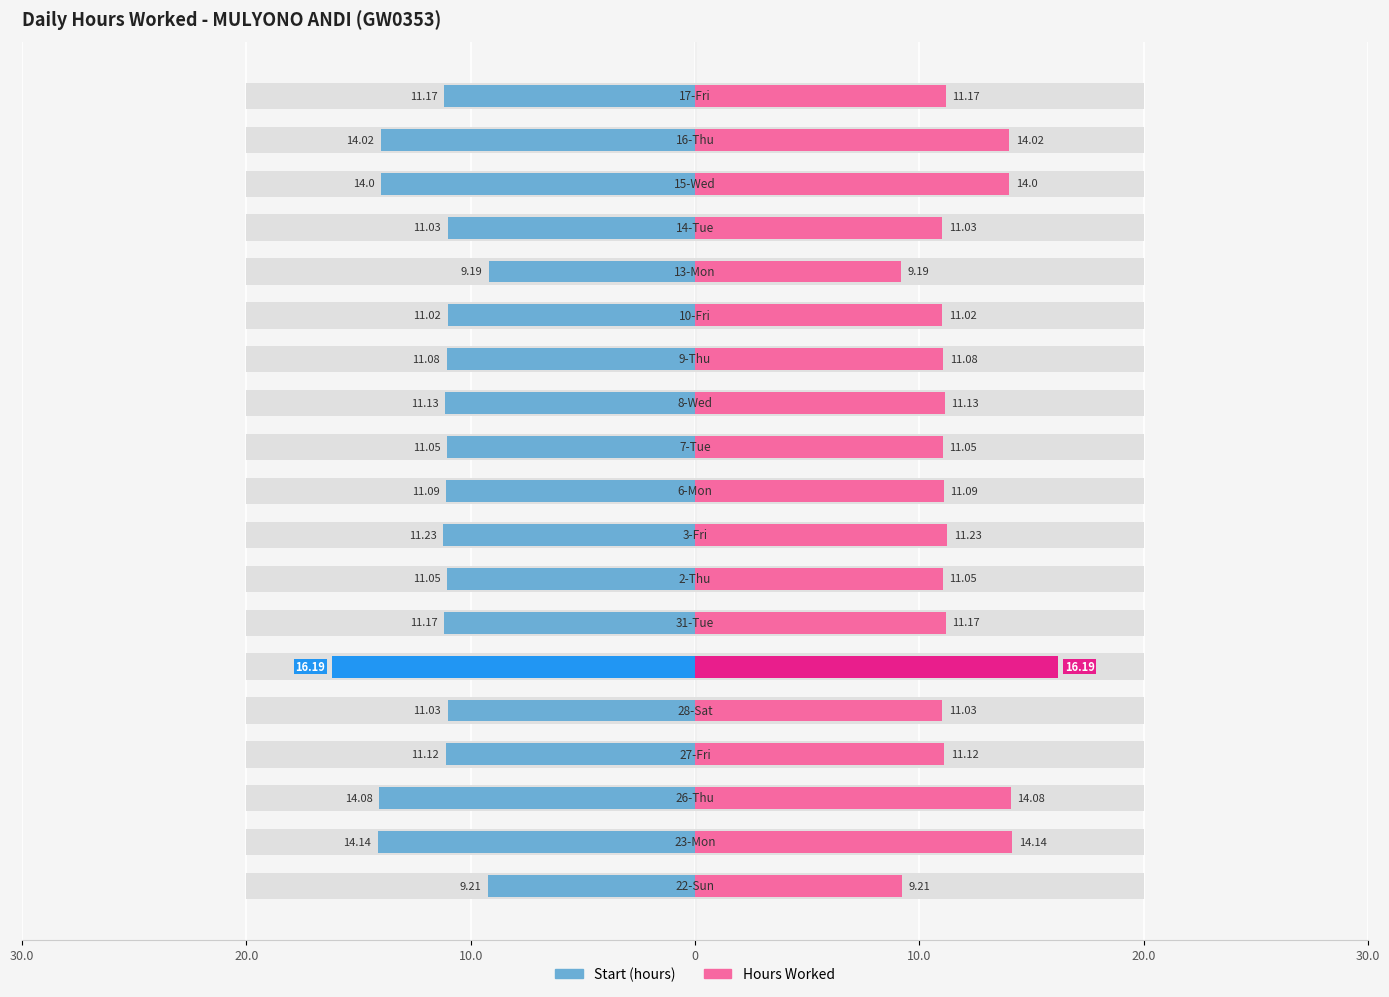

Rank the series by their maximum value, from lowest to highest.

Start Time (hours into day), Hours Worked